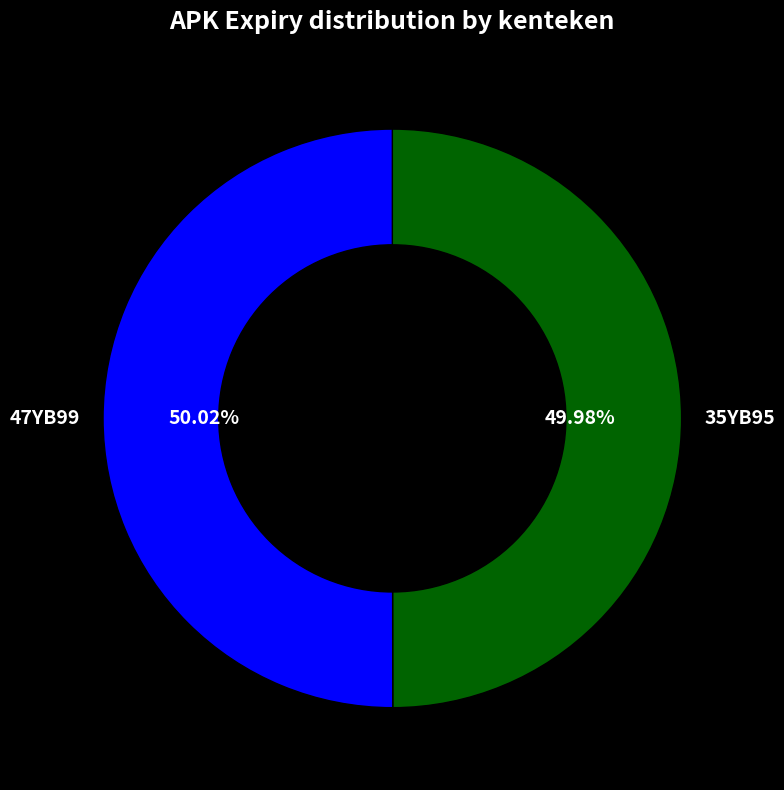

To the nearest percent, what portion does 35YB95 represent?

50%